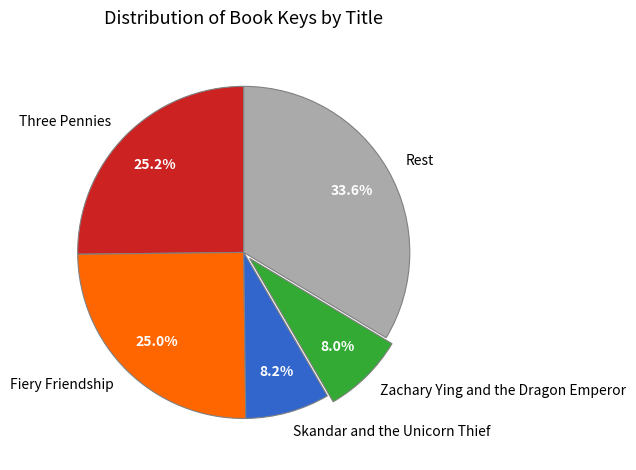

What percentage is NOT represented by Zachary Ying and the Dragon Emperor?

92.0%